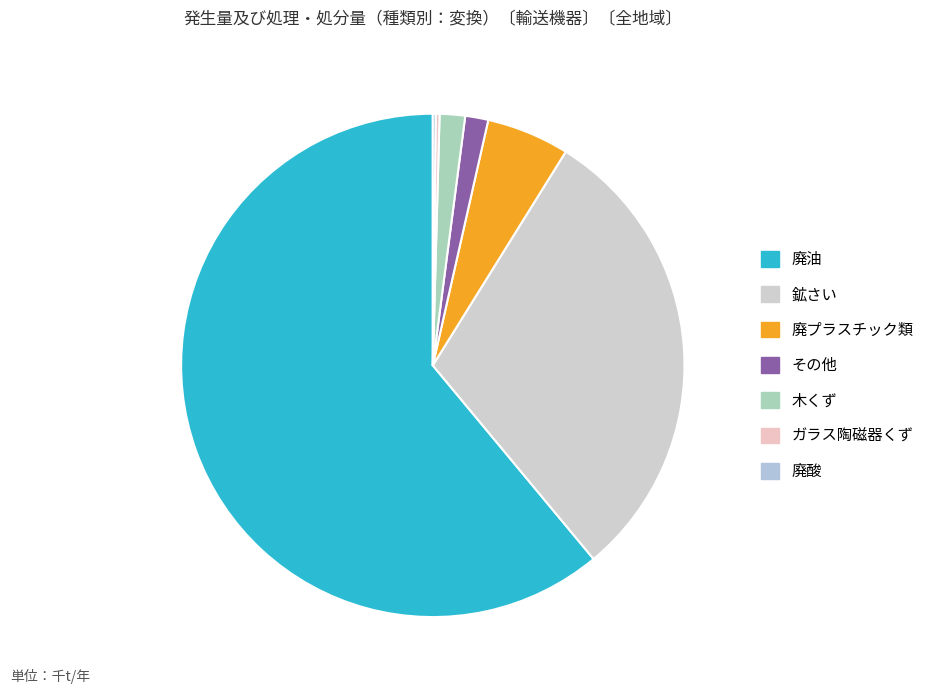

Rank the categories by value from lowest to highest.

廃酸, ガラス陶磁器くず, その他, 木くず, 廃プラスチック類, 鉱さい, 廃油